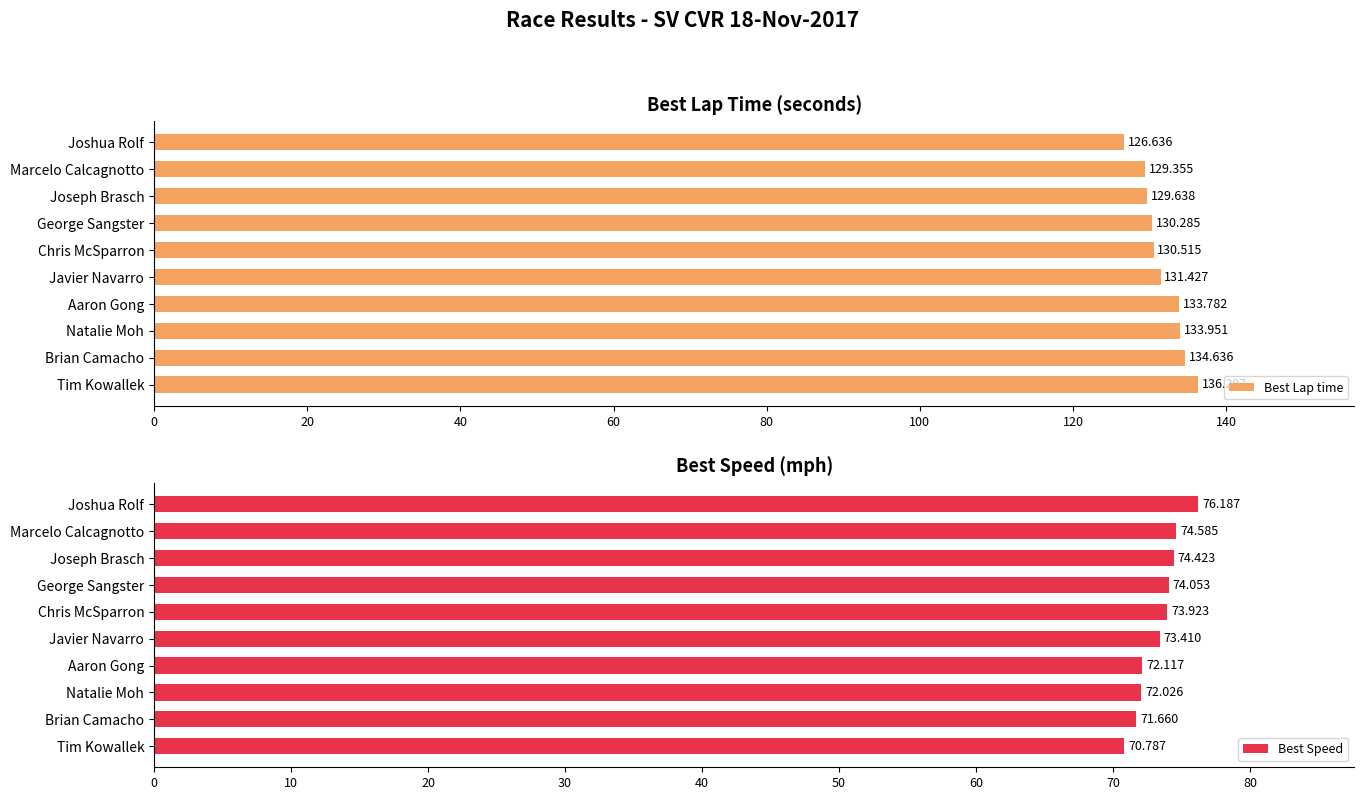

What is the approximate value of Best Speed at Natalie Moh?

72.0